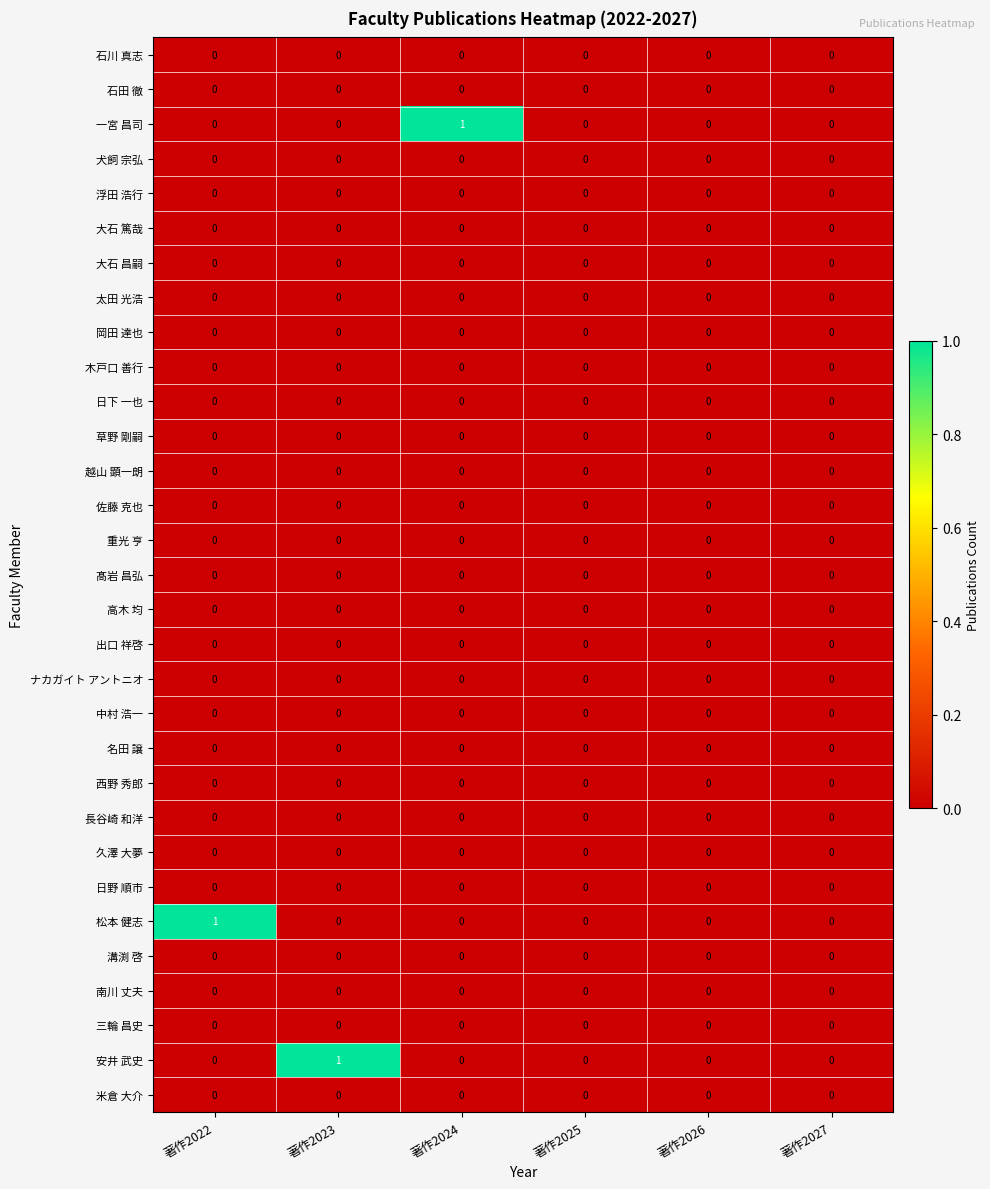

Between 著作2023 and 著作2027, which series saw the biggest shift?

安井 武史